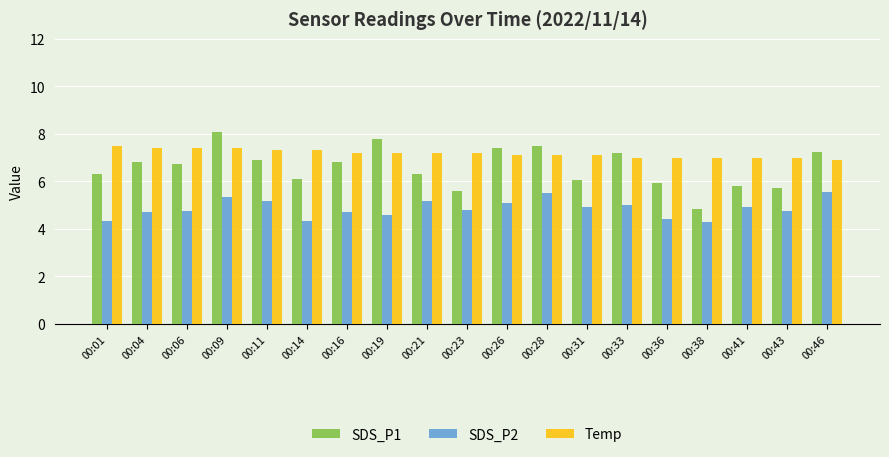

Rank the series by their average value, from highest to lowest.

Temp, SDS_P1, SDS_P2